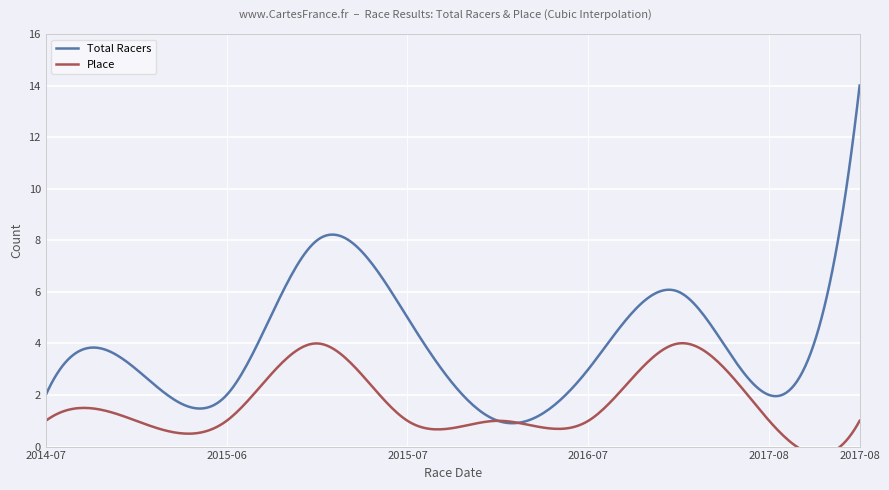

At which label does Total Racers reach its peak?

2017-08